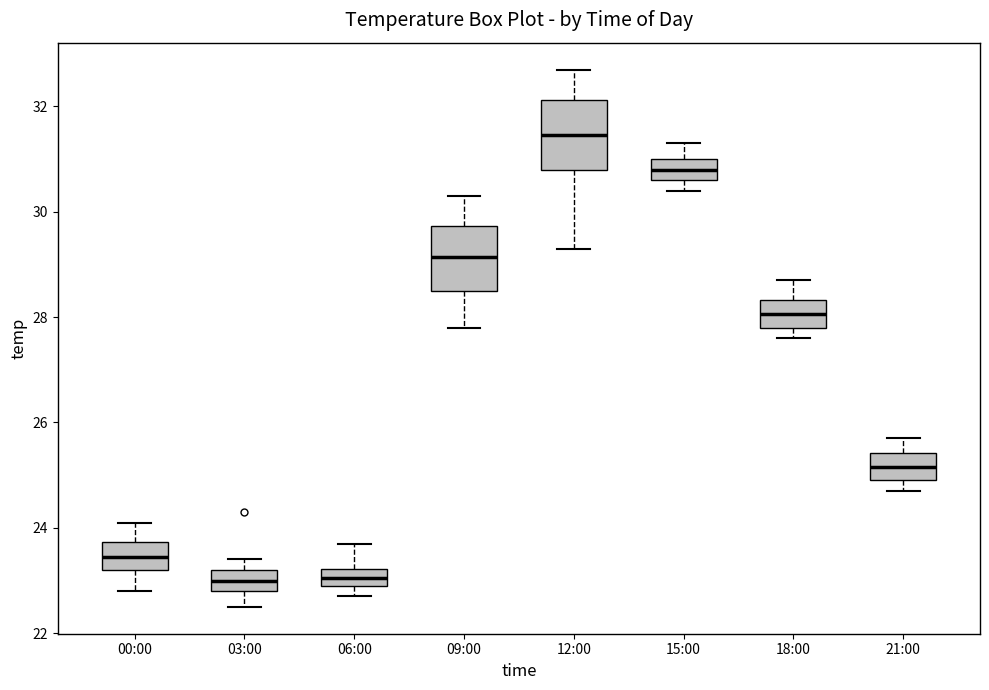

Where does the median line of the box for 12:00 sit on the y-axis? The values are not printed on the chart, so give them approximately, as read against the axis.

31.4